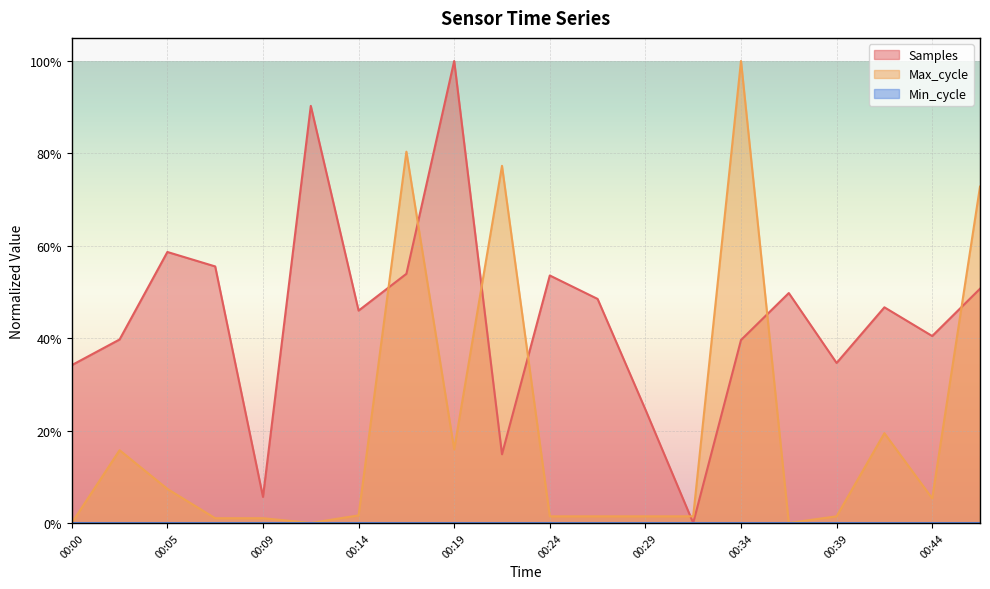

In Max_cycle, how many points are higher than both neighbors (excluding endpoints)?

5